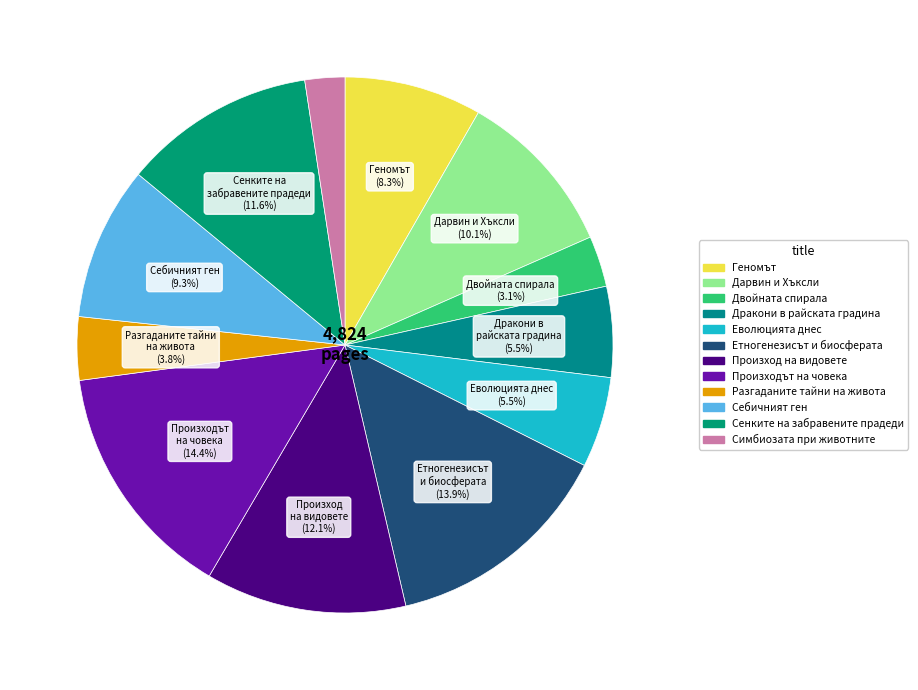

Is the sum of Симбиозата при животните and Геномът greater than half?

No